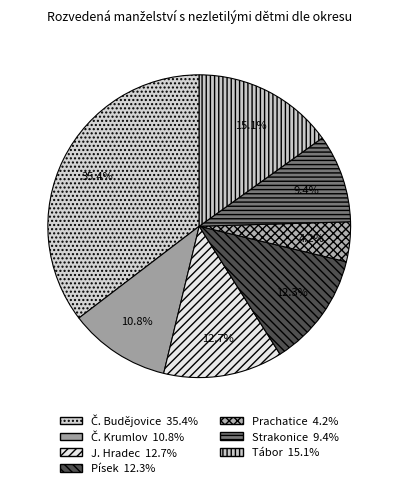

What is the largest slice in the pie chart?

Č. Budějovice